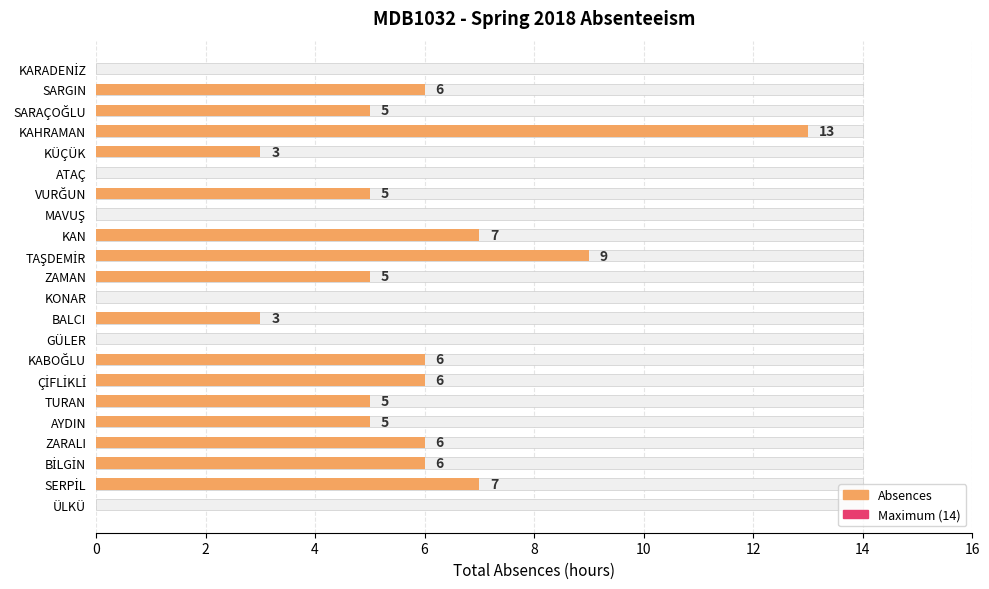

What is the sum of the values at BİLGİN and AYDIN?

11